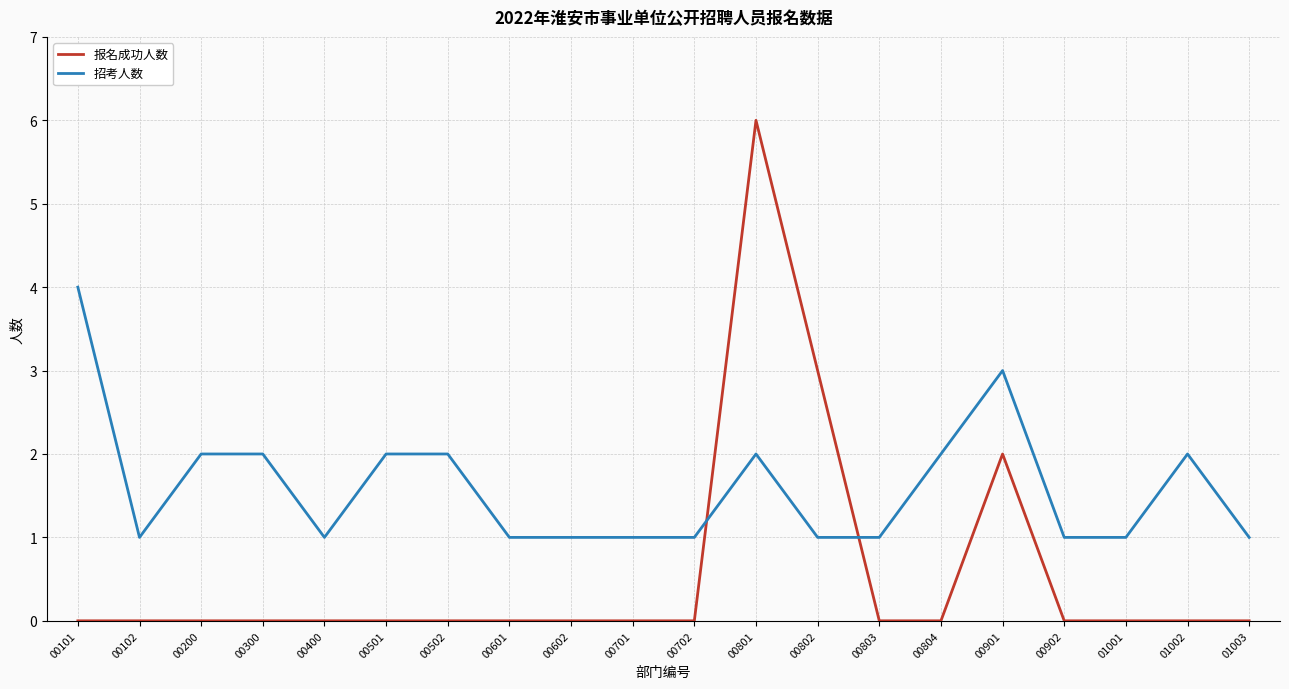

What is the greatest value displayed?

6